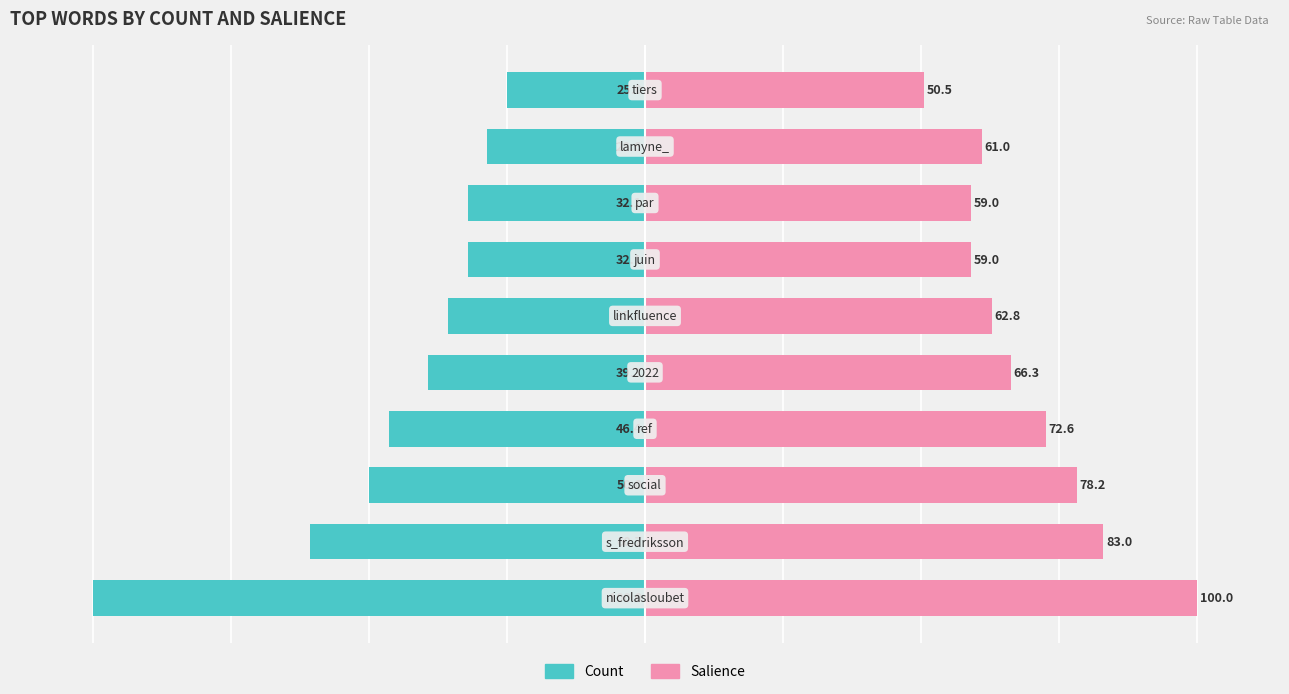

What is the value of the Salience bar at the 3rd from the left?

78.2